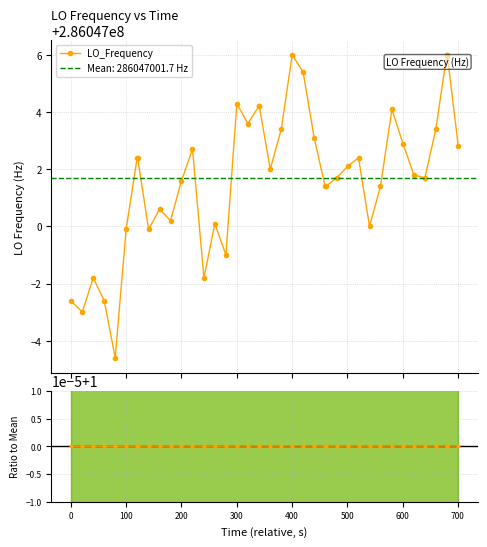

True or false: Ratio to Mean and LO_Frequency cross at least once.

False